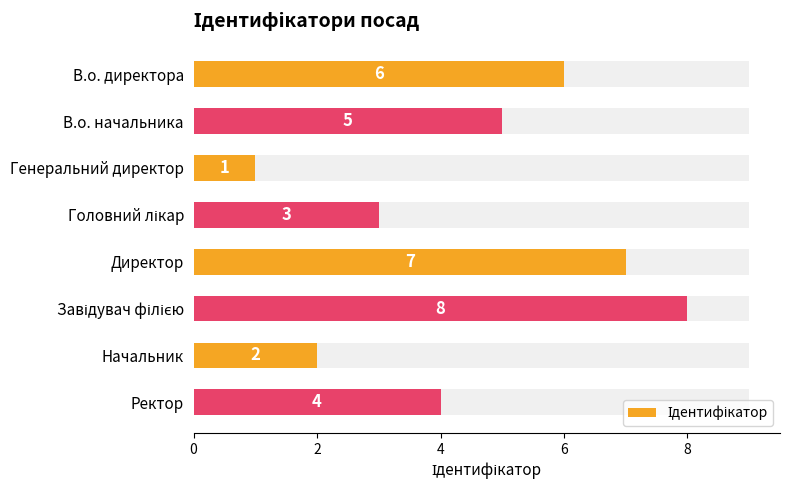

Are the bars grouped side by side (vs. stacked)?

No